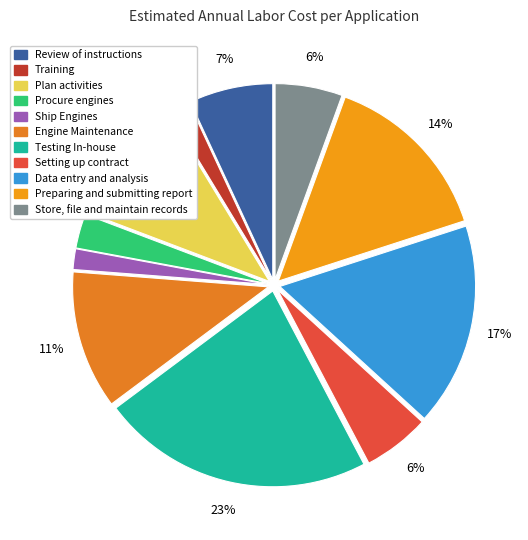

Does Store, file and maintain records represent more than half of the total?

No